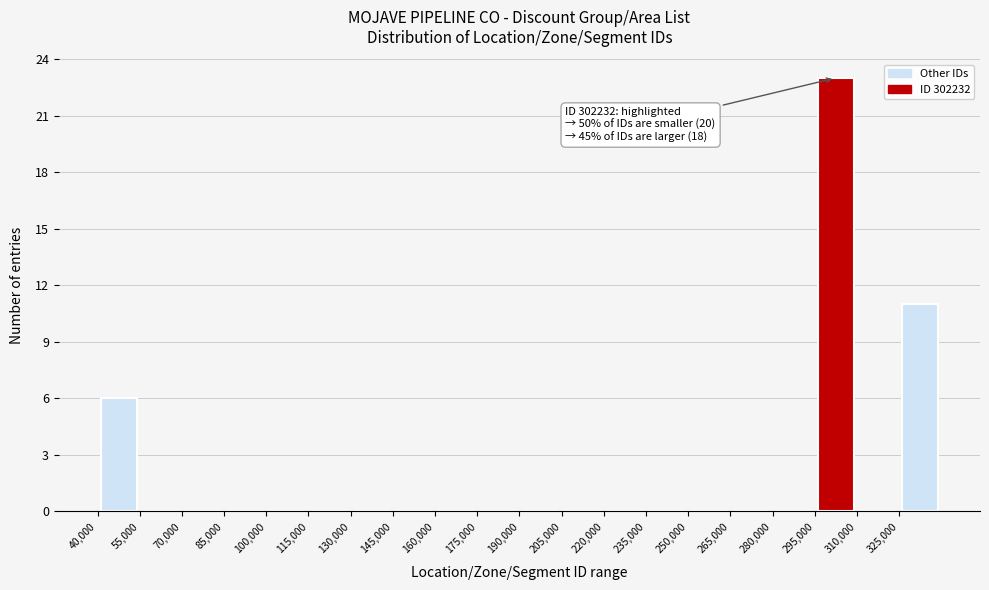

Over which range of the x-axis is the bar tallest?

295000 to 310000